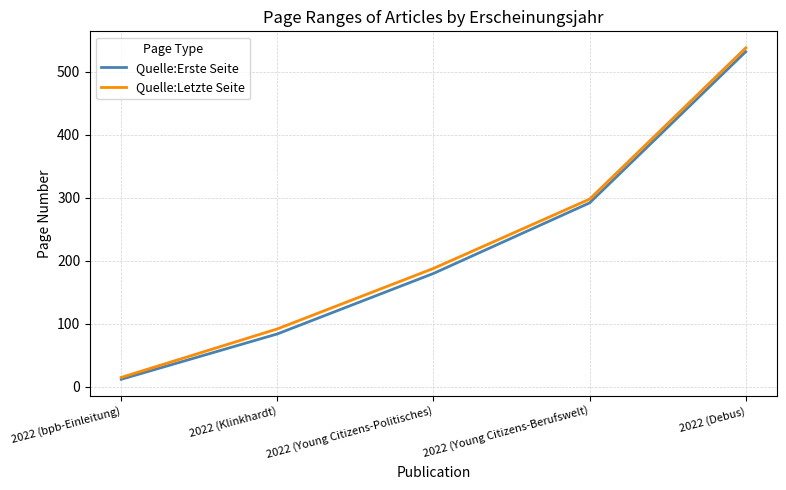

What are all the series names shown in the legend?

Quelle:Erste Seite, Quelle:Letzte Seite